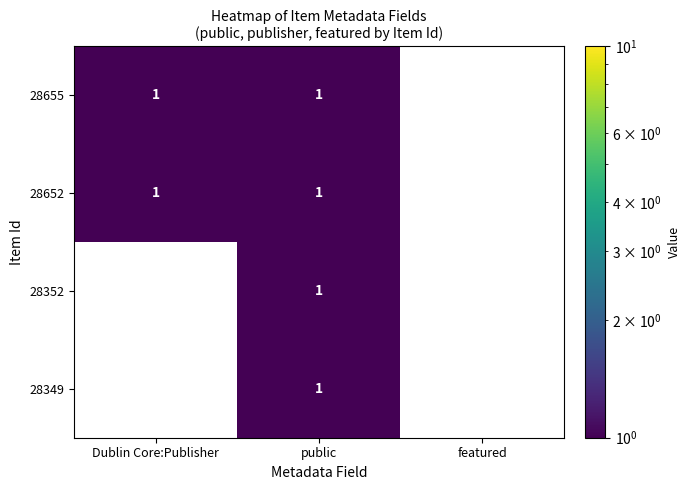

What is the maximum value for 28652?

1